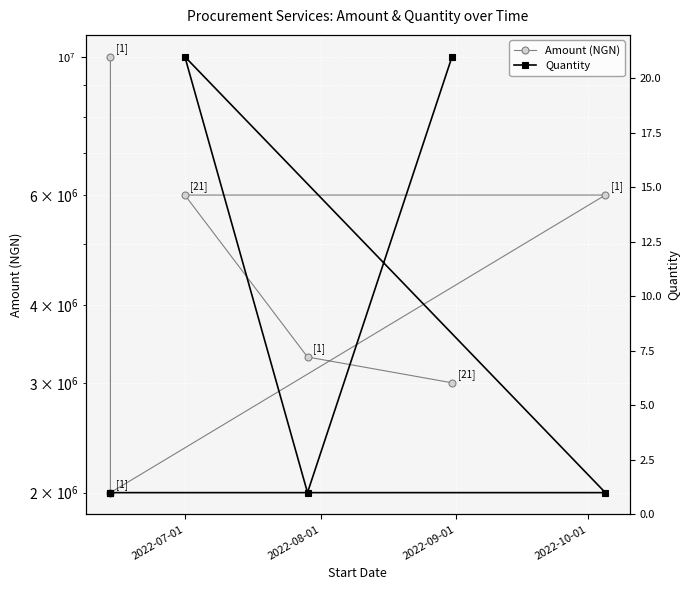

The Quantity series shows 2 at 4. True or false?

False